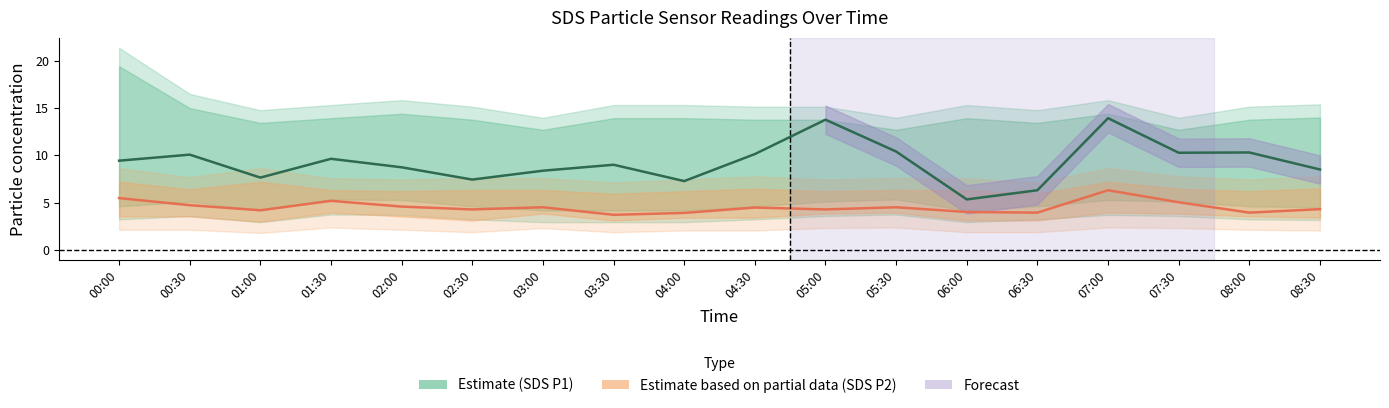

What position from the right is 04:00?

10